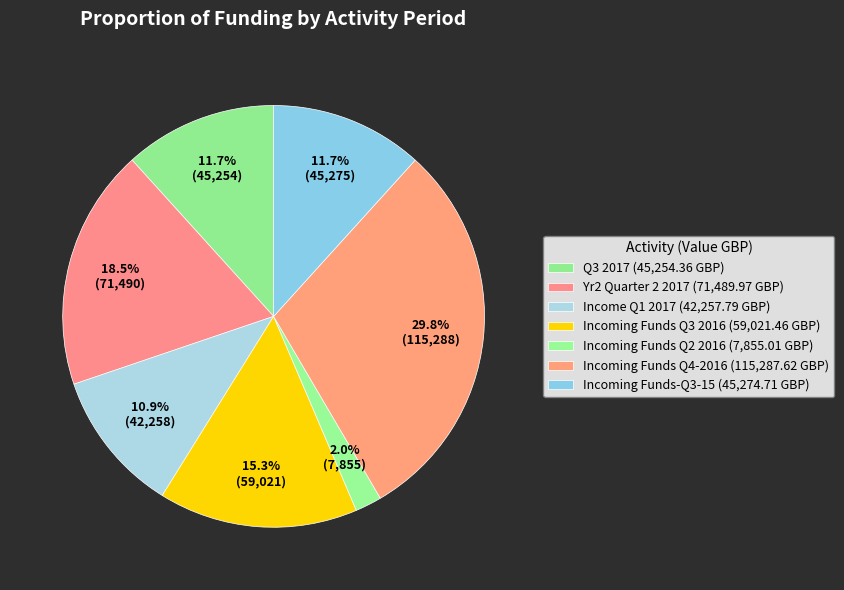

Which slice is the largest?

Incoming Funds Q4-2016